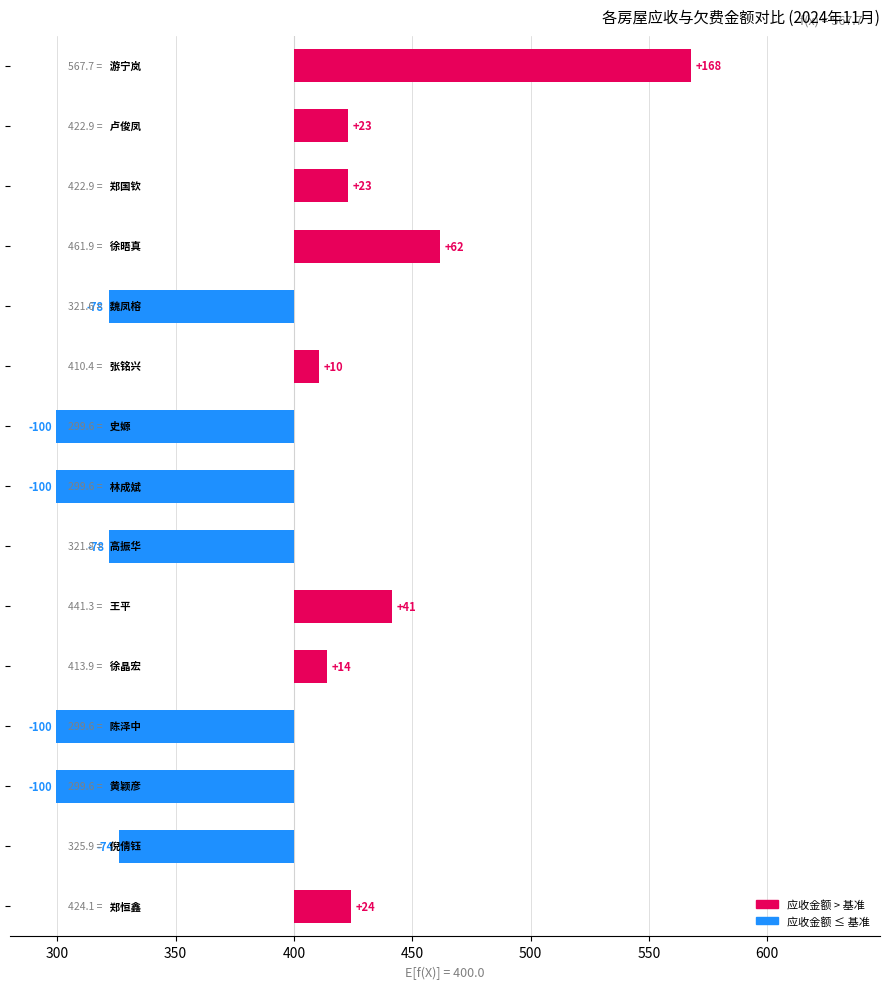

What is the difference between the maximum and second lowest values?

268.1